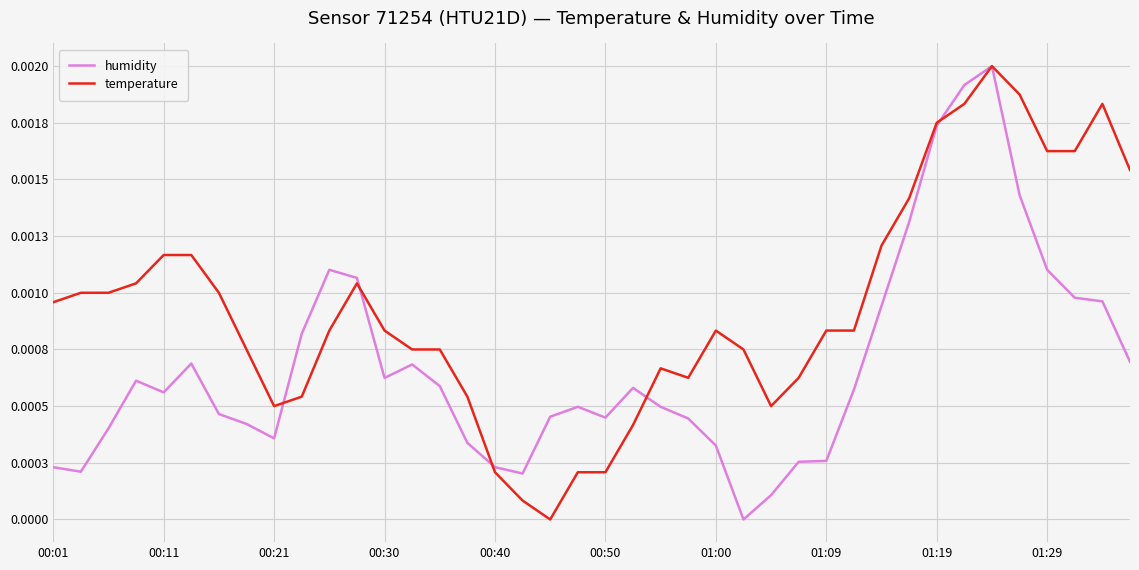

Does the chart display data point markers on the line(s)?

No